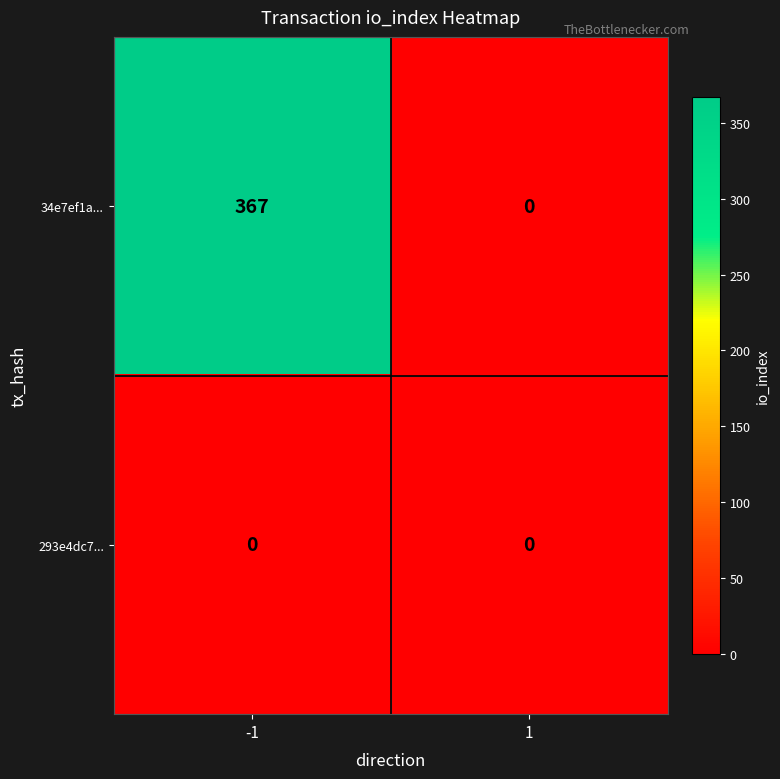

At how many categories does at least one series exceed 209?

1